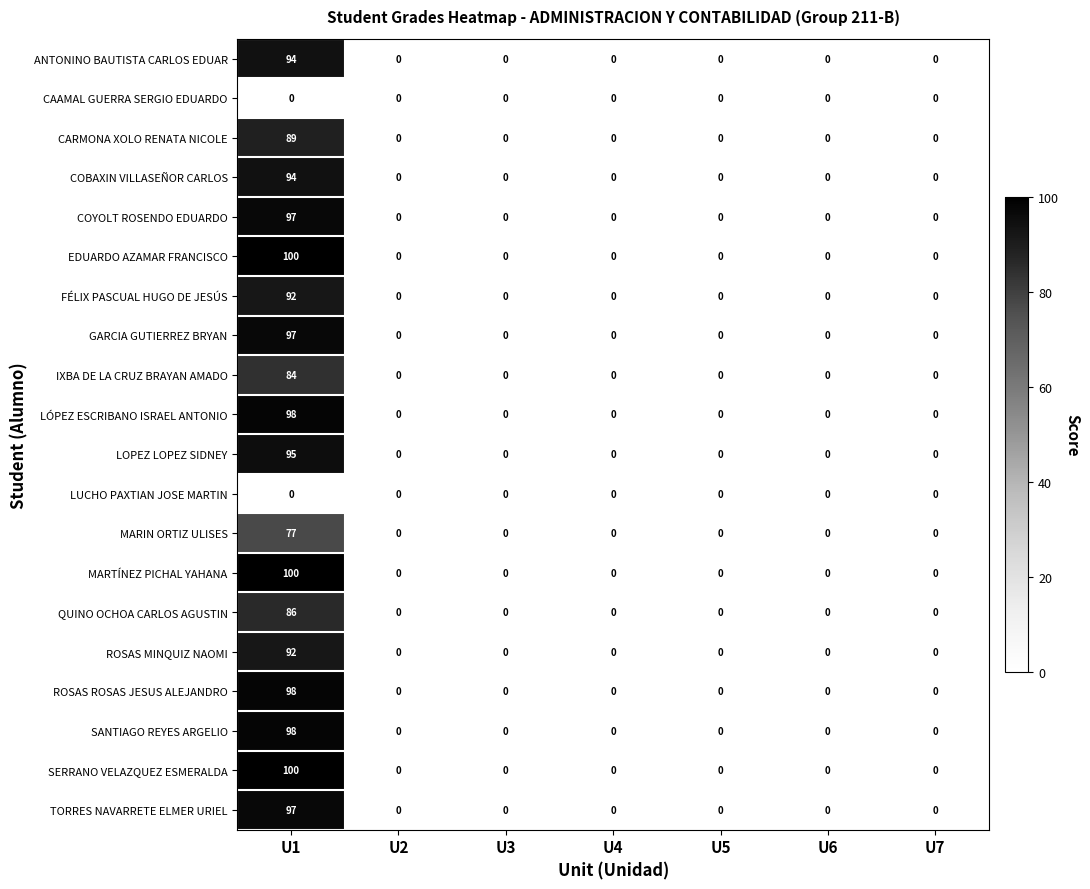

At which category is the sum across all series the highest?

U1